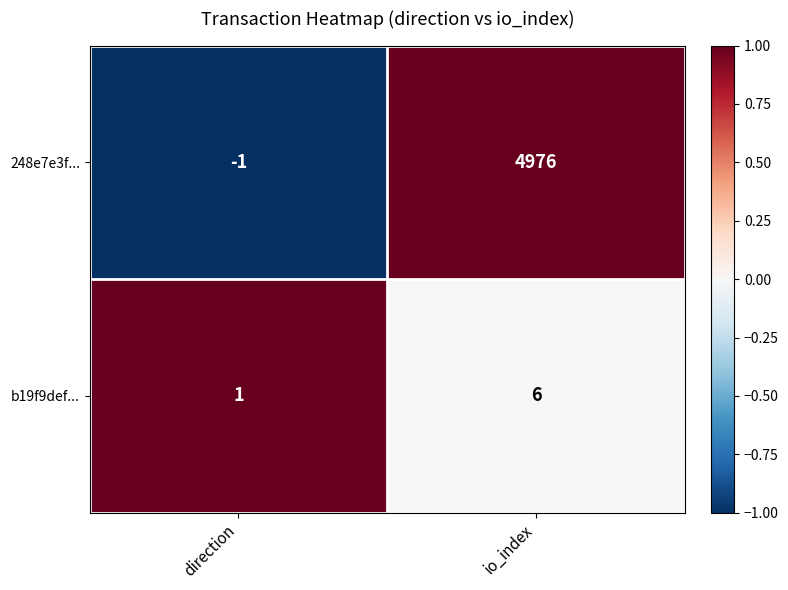

Rank the series by their average value, from highest to lowest.

248e7e3f..., b19f9def...